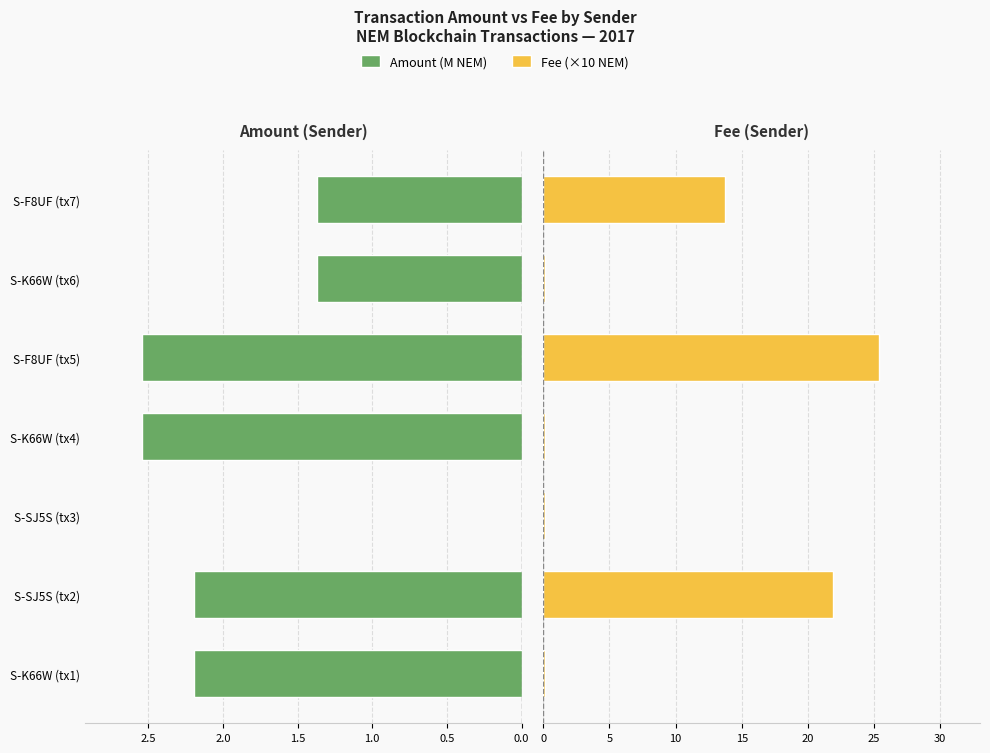

The value of Fee (×10) at S-K66W (tx6) is 0.1. True or false?

False